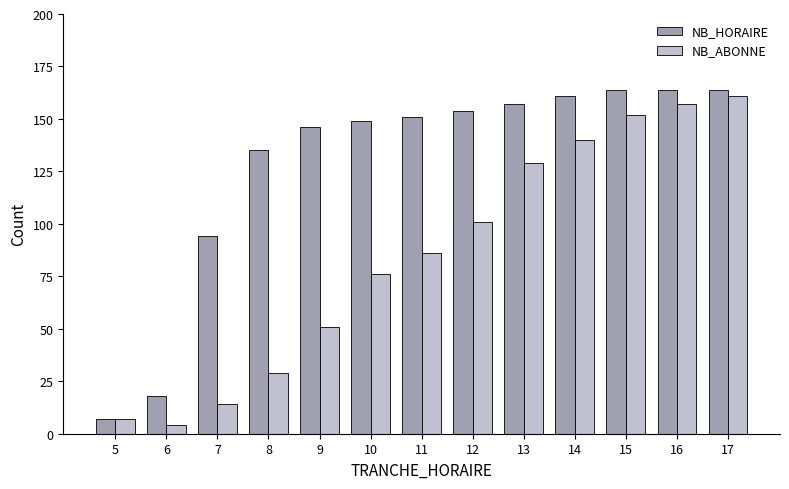

Read the NB_HORAIRE value at 17.

164